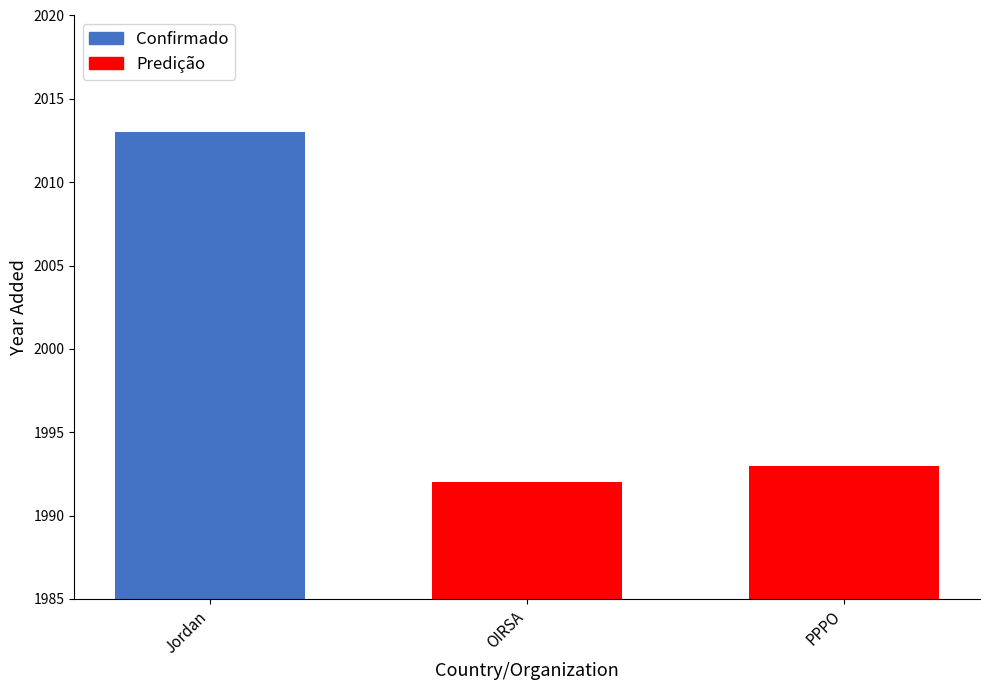

Does the chart contain any negative values?

No